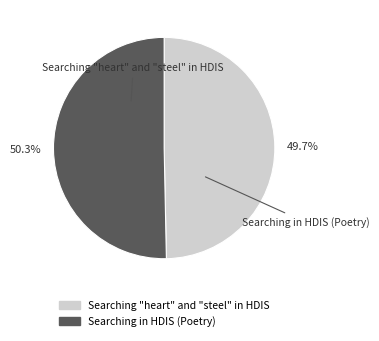

How many segments does this pie chart have?

2